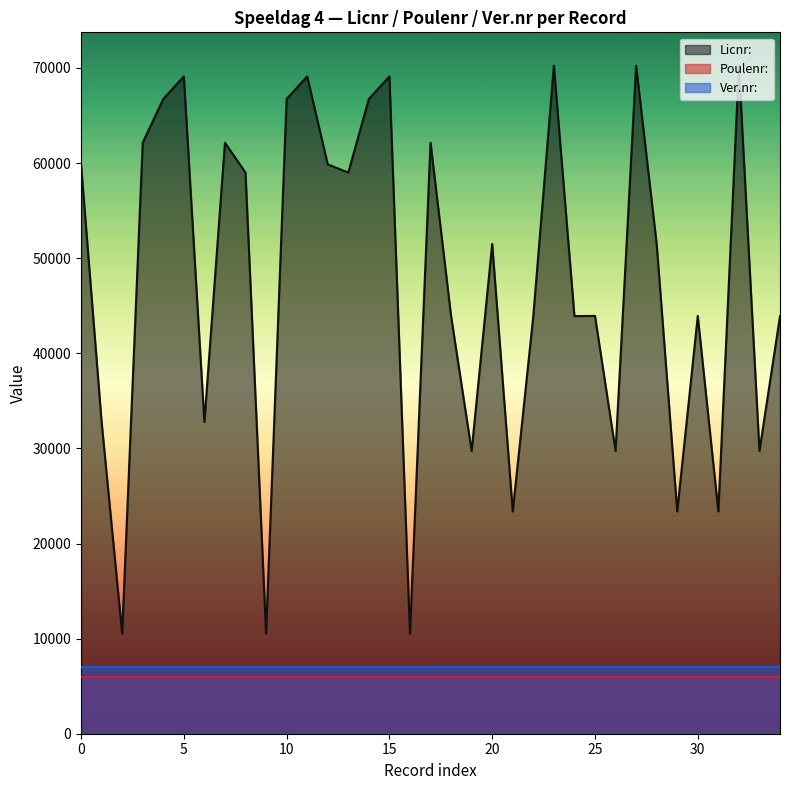

True or false: Licnr: has more than 0 points higher than both neighbors.

True